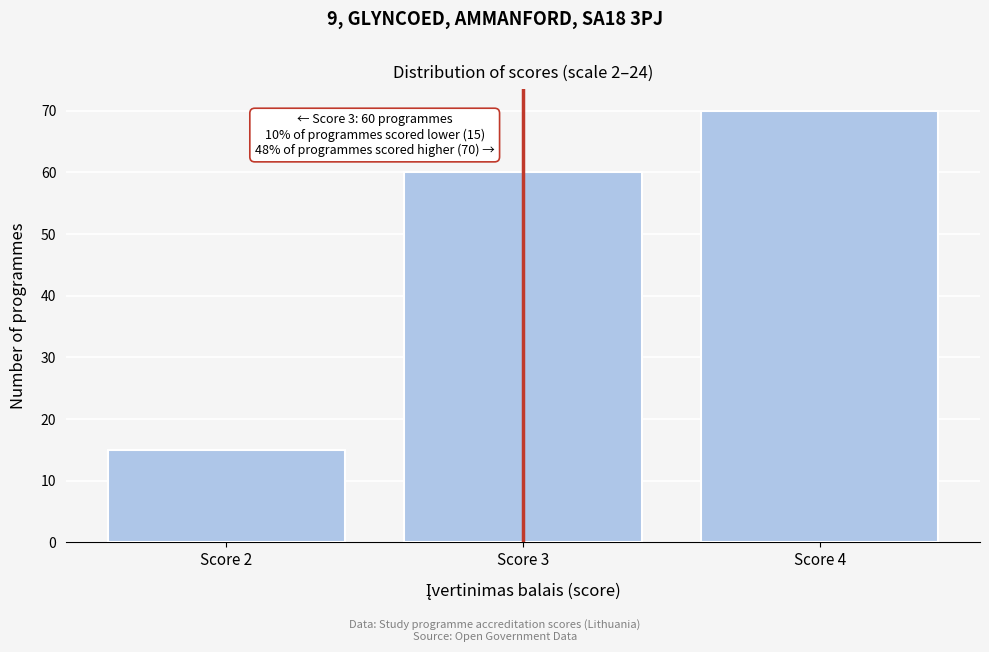

Reading left to right, transcribe all the data shown in this chart.

Score 2=15	Score 3=60	Score 4=70